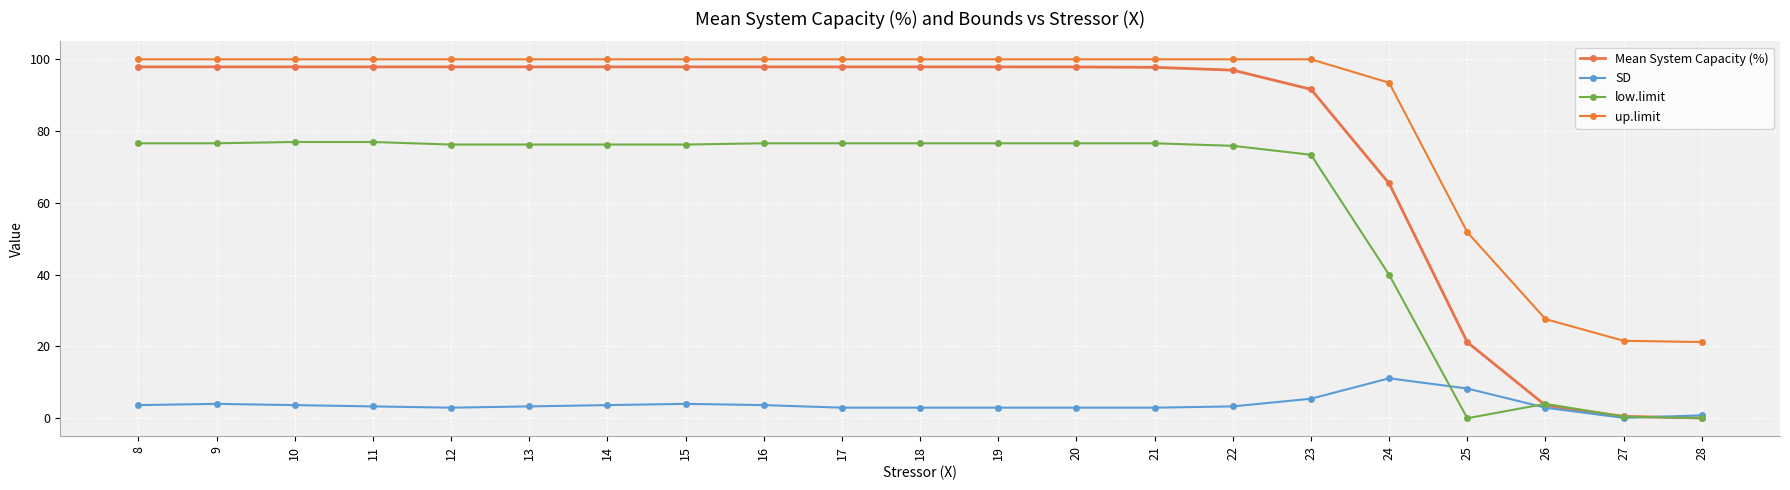

Does the chart display data point markers on the line(s)?

Yes